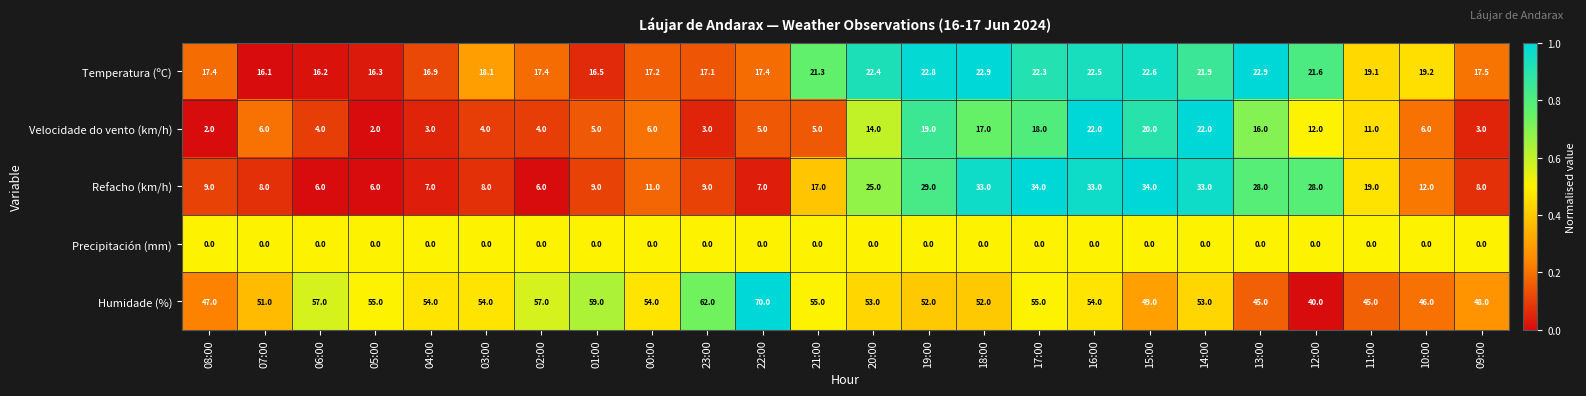

At 11:00, list the series in order from smallest to largest.

Precipitación (mm), Velocidade do vento (km/h), Refacho (km/h), Temperatura (ºC), Humidade (%)